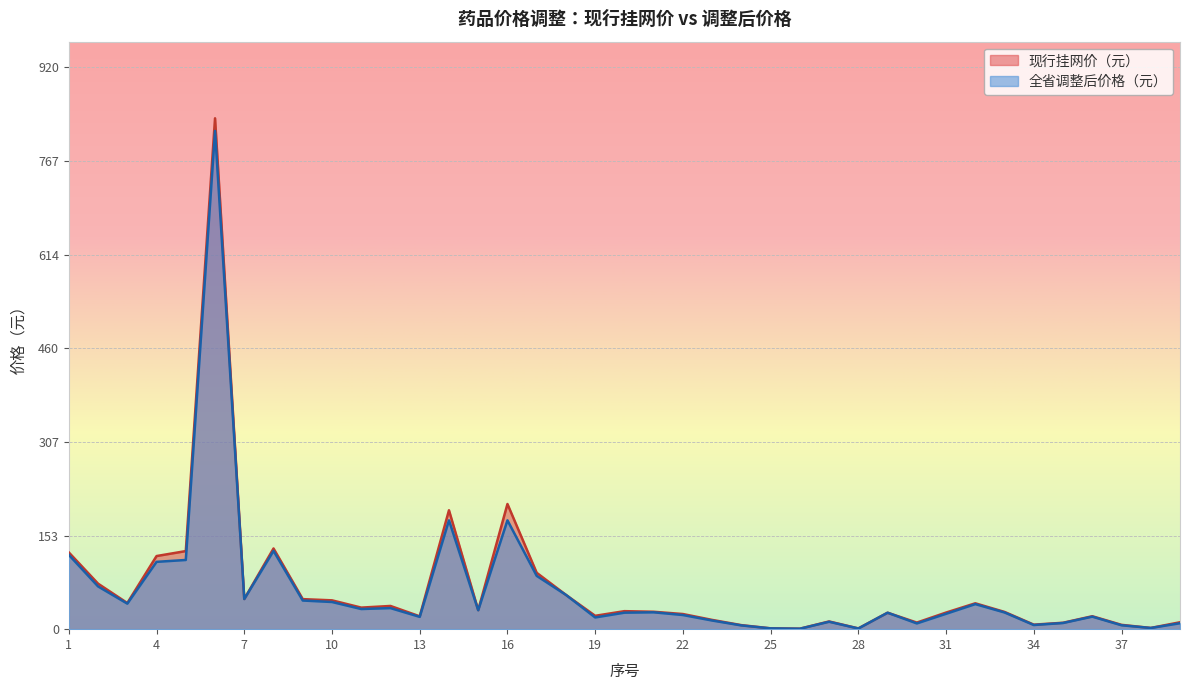

What is the minimum value for 现行挂网价（元）?

0.8